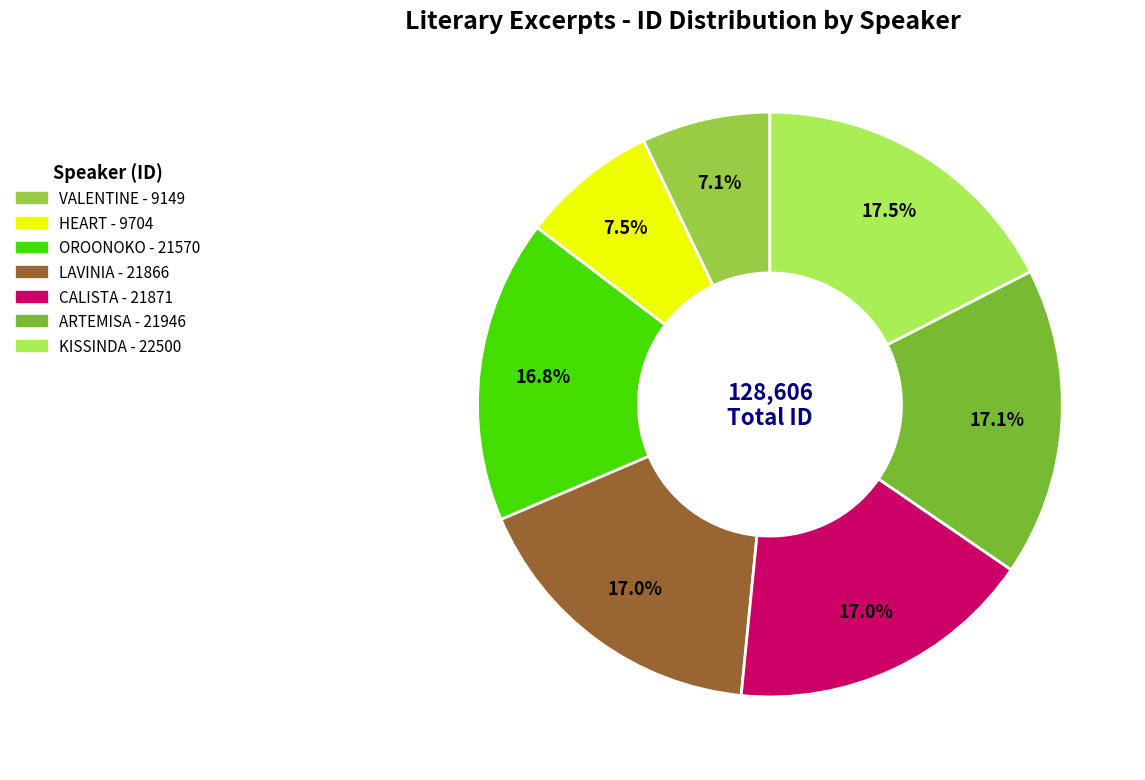

Is there any slice that represents more than half of the pie?

No